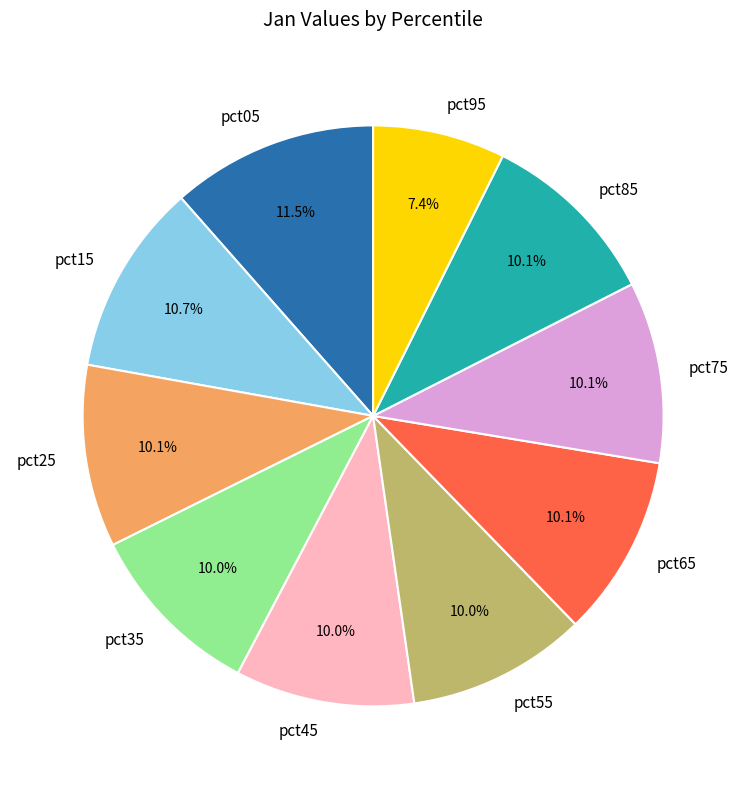

Is it true that pct55 is 10% of the pie?

True